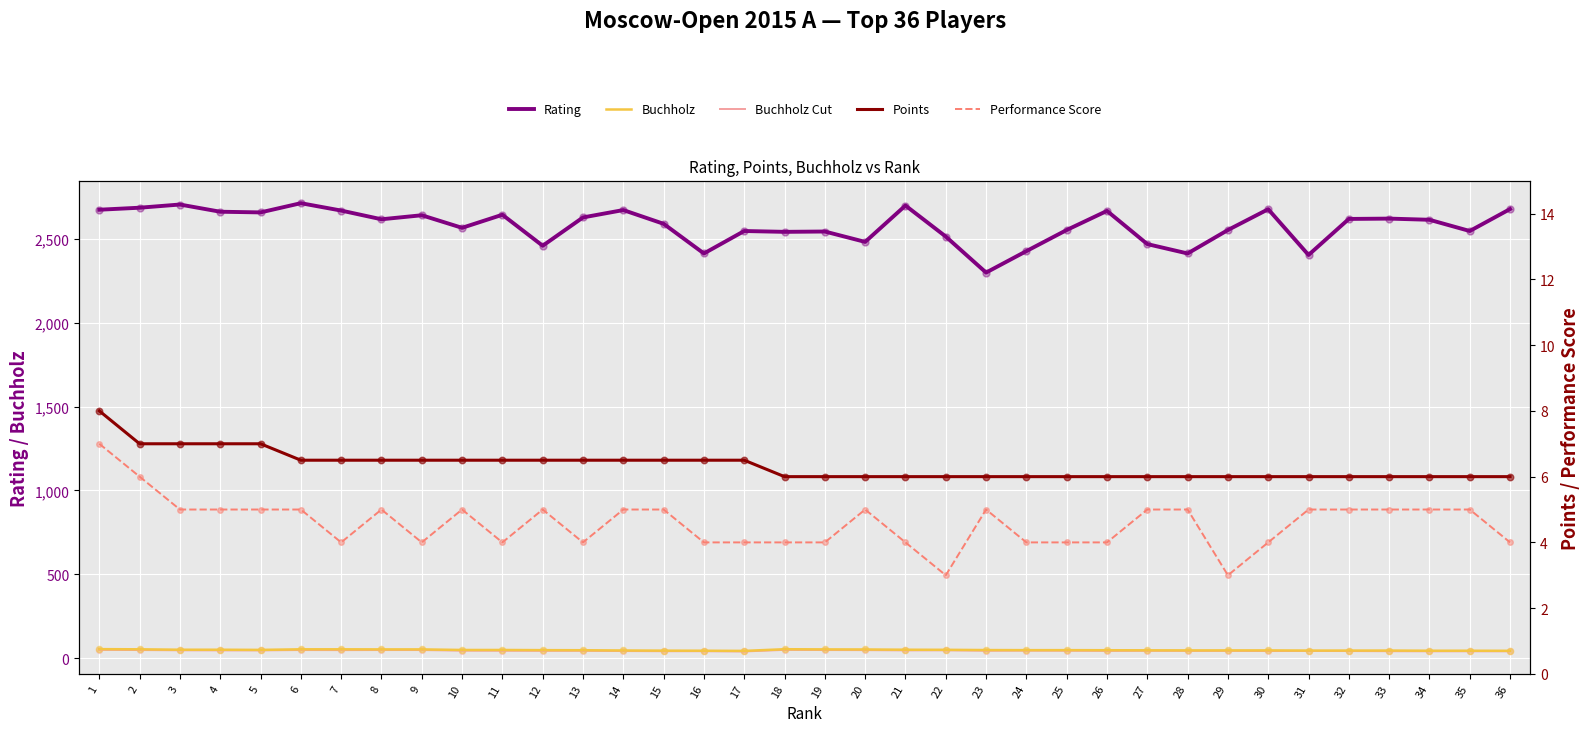

Which series contains the highest Y value?

Rating